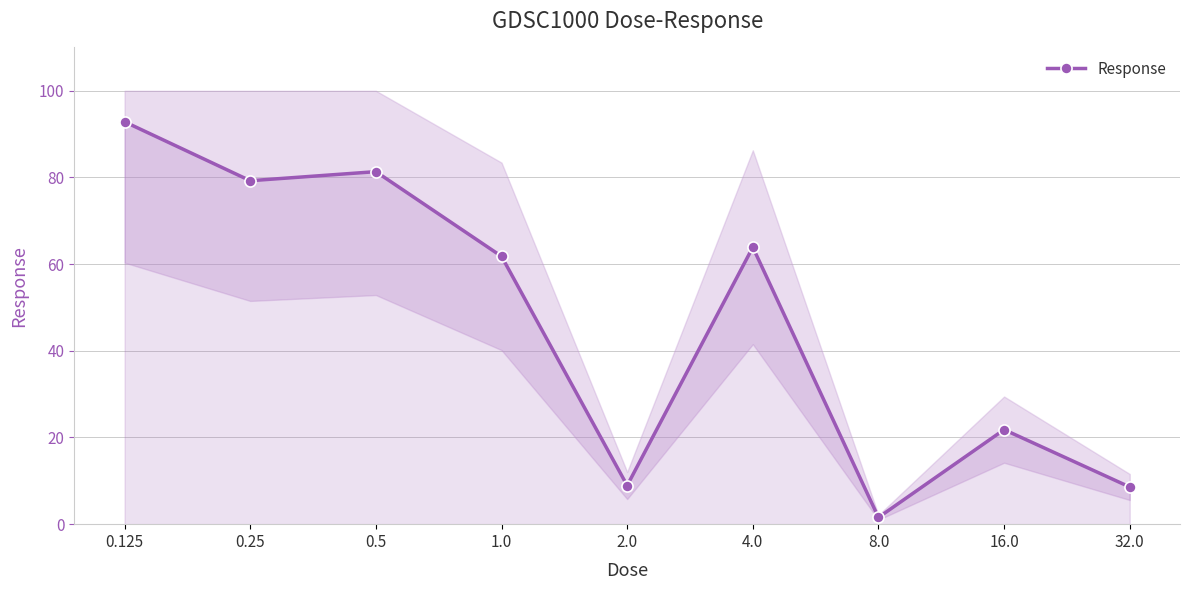

What is the value of the 2nd point from the left?

79.2